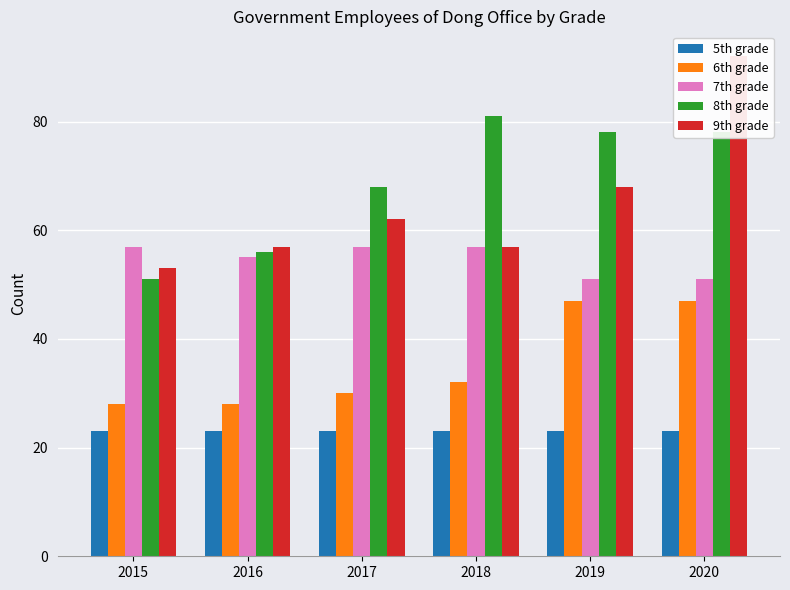

Reading left to right, transcribe all the data shown in this chart.

5th grade: 2015=23	2016=23	2017=23	2018=23	2019=23	2020=23
6th grade: 2015=28	2016=28	2017=30	2018=32	2019=47	2020=47
7th grade: 2015=57	2016=55	2017=57	2018=57	2019=51	2020=51
8th grade: 2015=51	2016=56	2017=68	2018=81	2019=78	2020=78
9th grade: 2015=53	2016=57	2017=62	2018=57	2019=68	2020=92